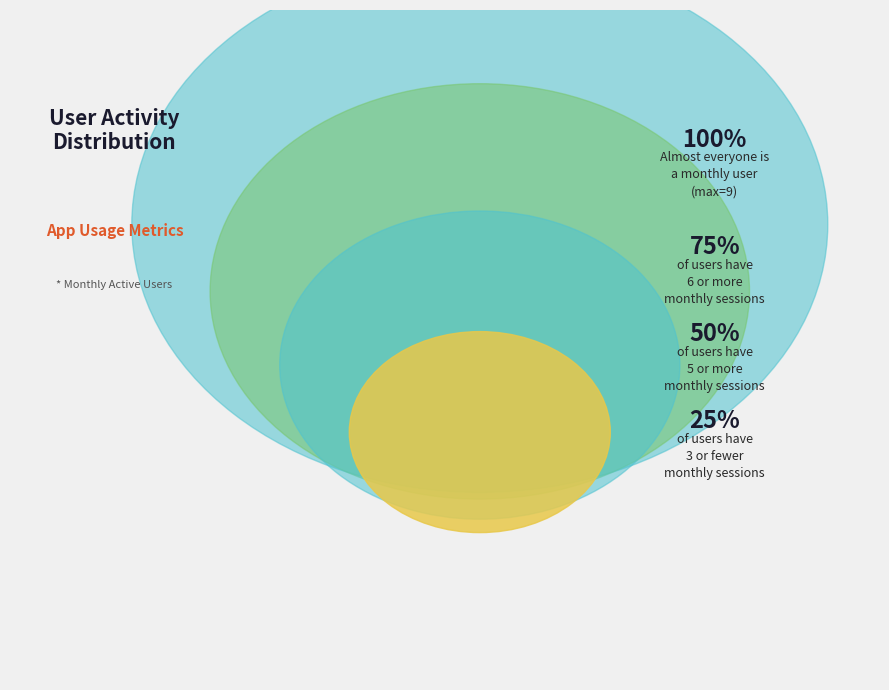

Is 17 the majority of the pie?

No